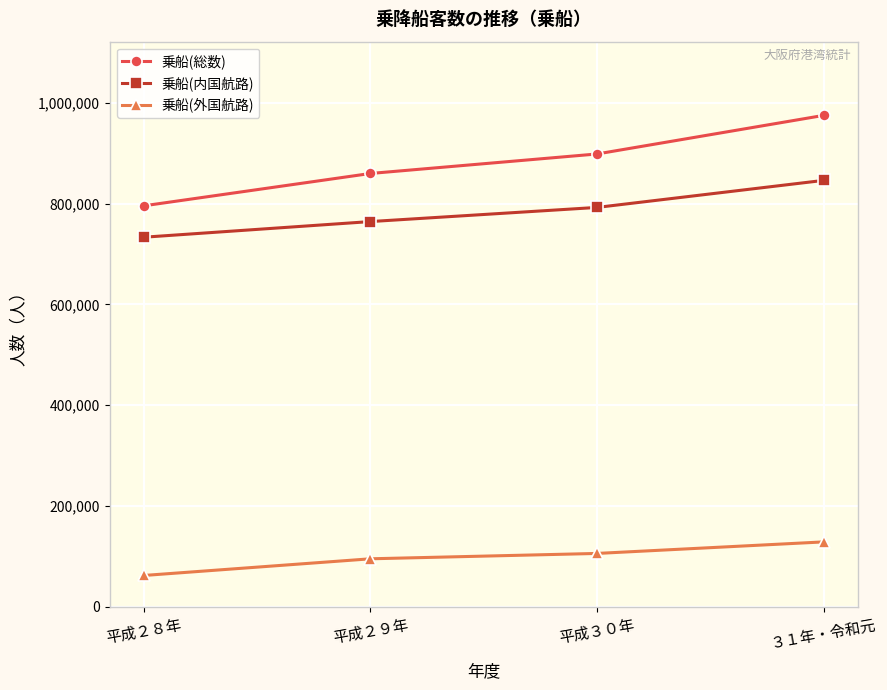

True or false: 乗船(総数) and 乗船(外国航路) cross at least once.

False